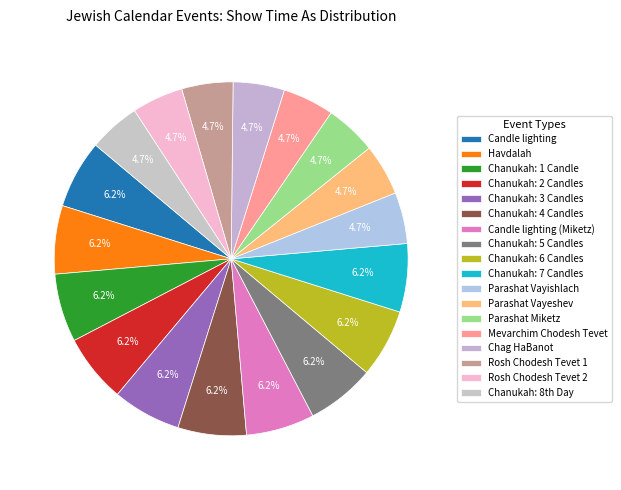

To the nearest percent, what is the difference between the Rosh Chodesh Tevet 2 and Candle lighting (Miketz) slice percentages?

2%